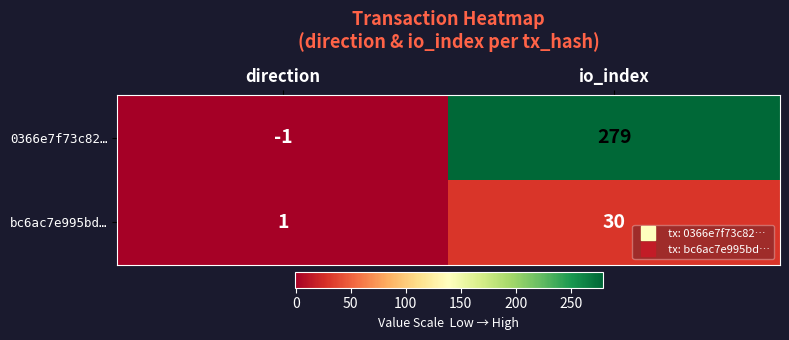

What is the difference between the highest and lowest values at direction?

2